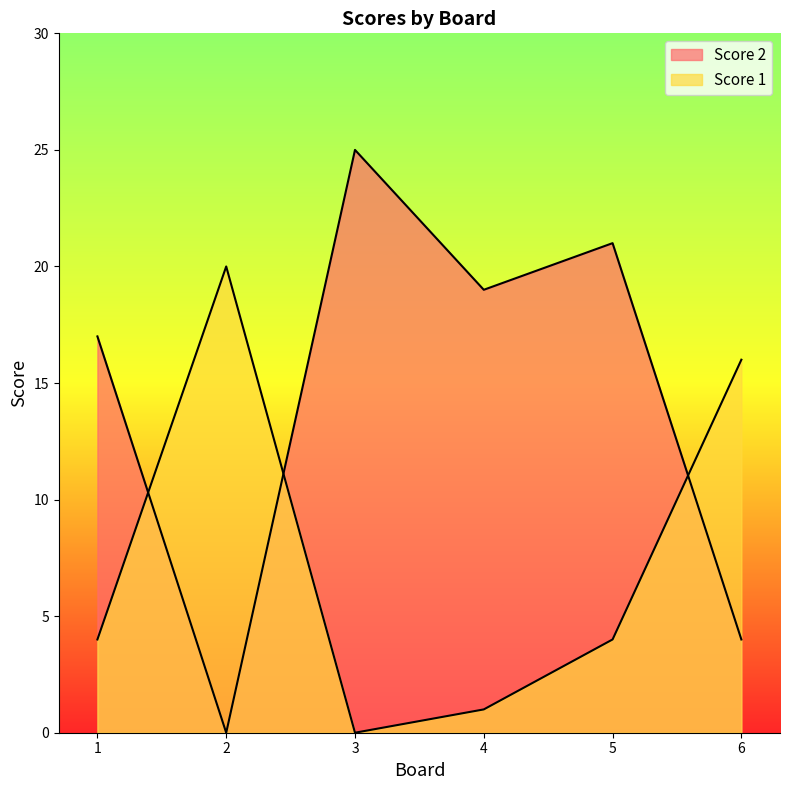

How many data points in Score 1 are less than 4?

2